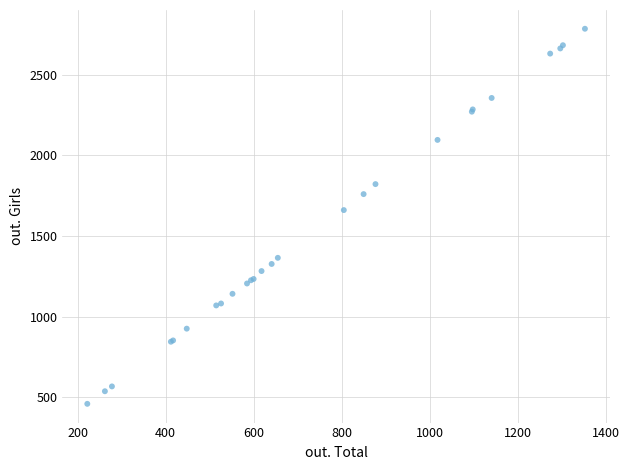

What Y value in the scatter plot is closest to 1622?

1661